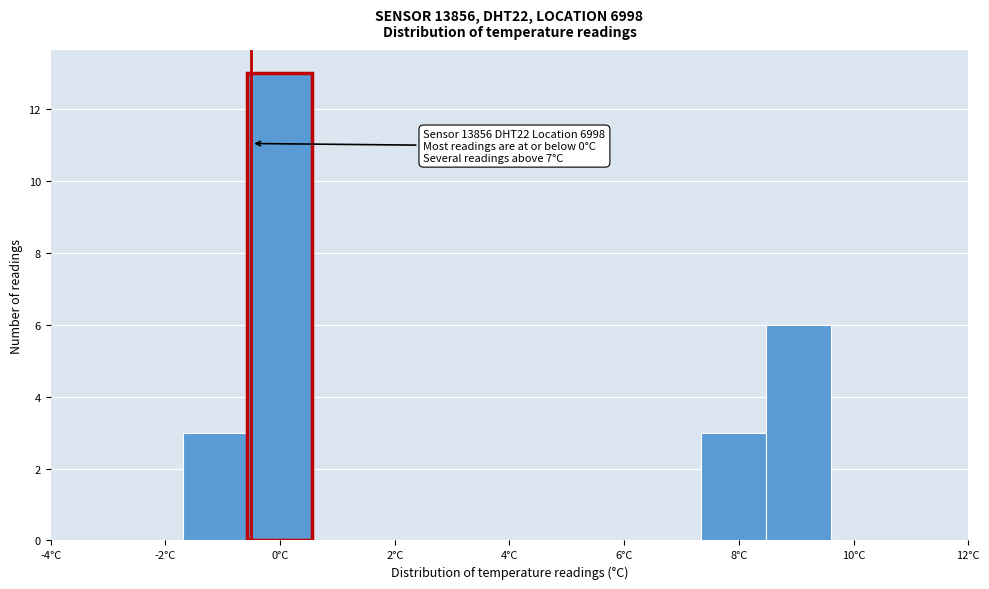

Over which range of the x-axis is the bar tallest?

-0.6 to 0.6